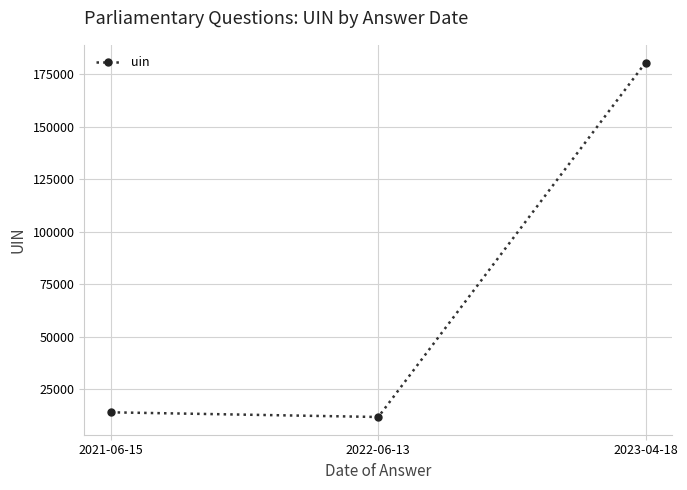

What is the smallest value displayed?

11793